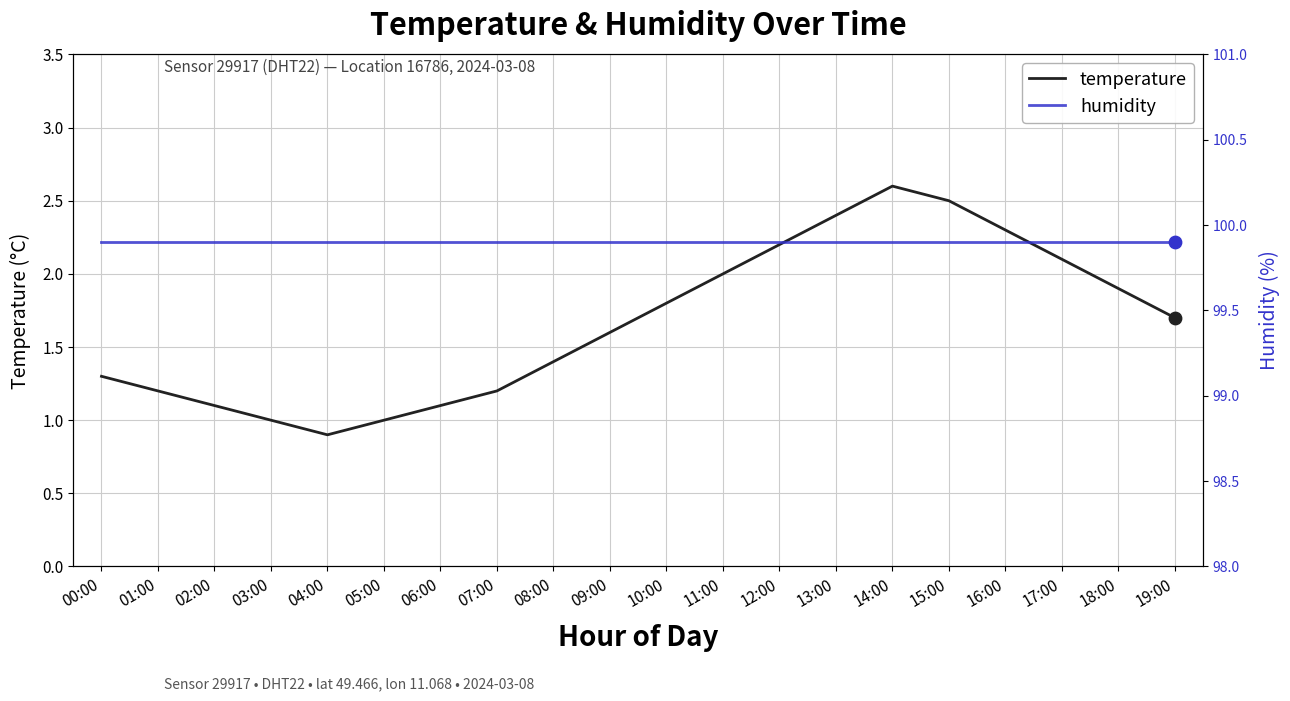

Which series has the widest spread of Y values?

temperature